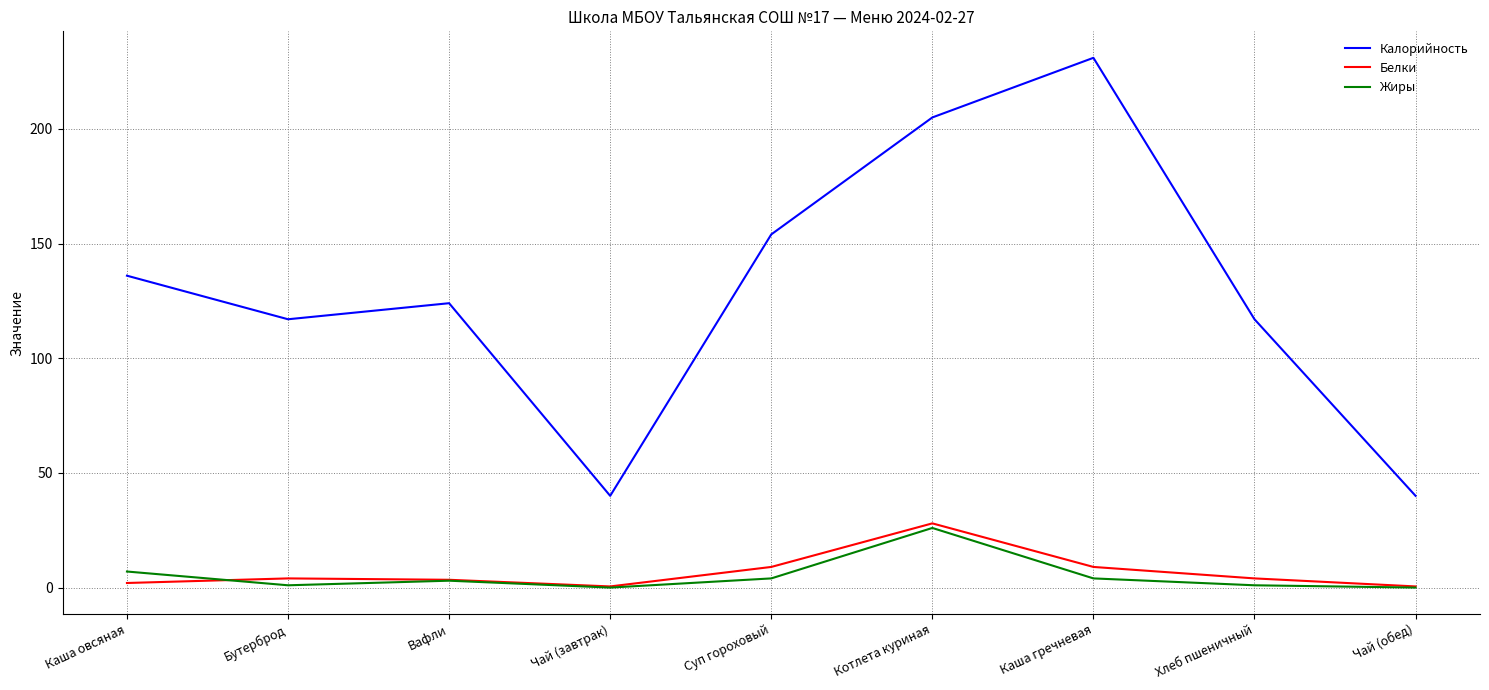

What is the difference between the Калорийность values at Котлета куриная and Каша гречневая?

26.0